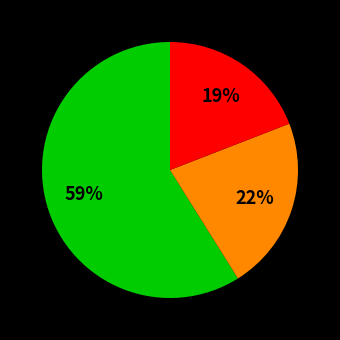

To the nearest percent, what is the average slice percentage?

33%